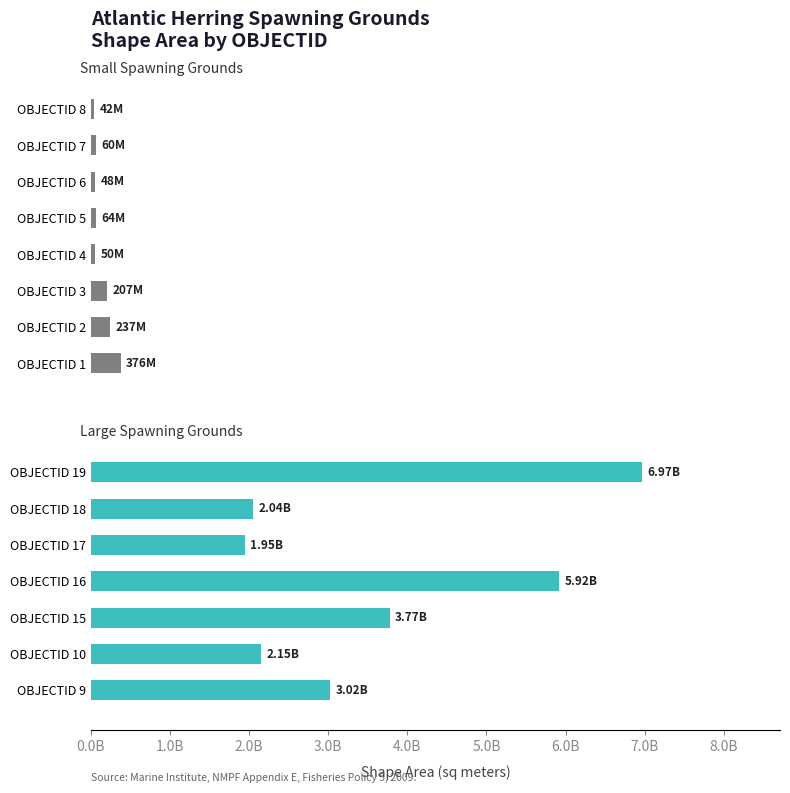

Which category has the lowest value in the Shape__Area series?

8